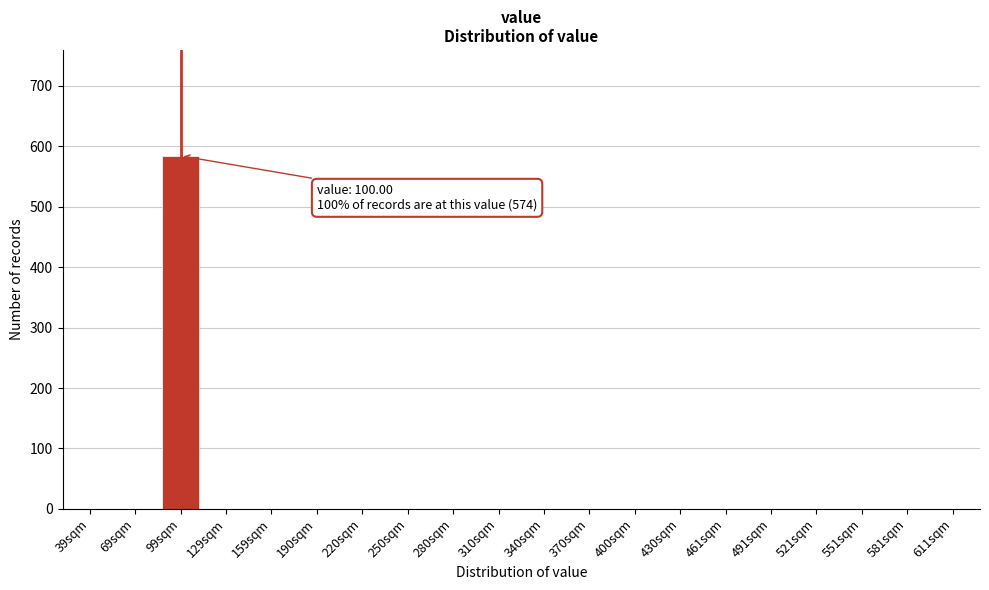

Reading right to left, transcribe all the data shown in this chart.

611sqm=0	581sqm=0	551sqm=0	521sqm=0	491sqm=0	461sqm=0	430sqm=0	400sqm=0	370sqm=0	340sqm=0	310sqm=0	280sqm=0	250sqm=0	220sqm=0	190sqm=0	159sqm=0	129sqm=0	99sqm=584	69sqm=0	39sqm=0